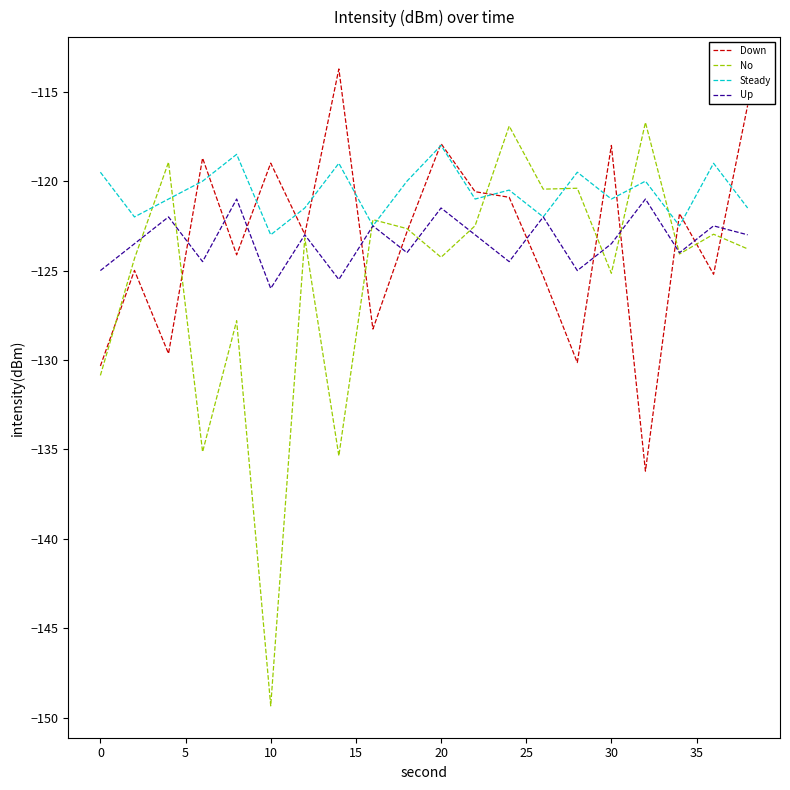

What are all the series names shown in the legend?

Down, No, Steady, Up